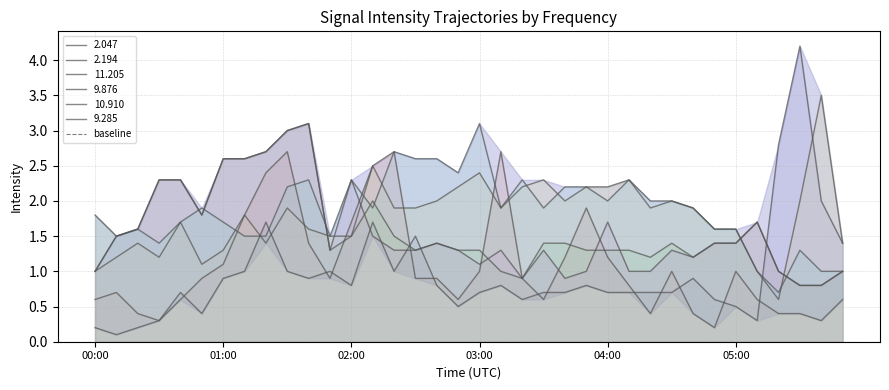

How many interior local peaks does the 11.205 series have?

5